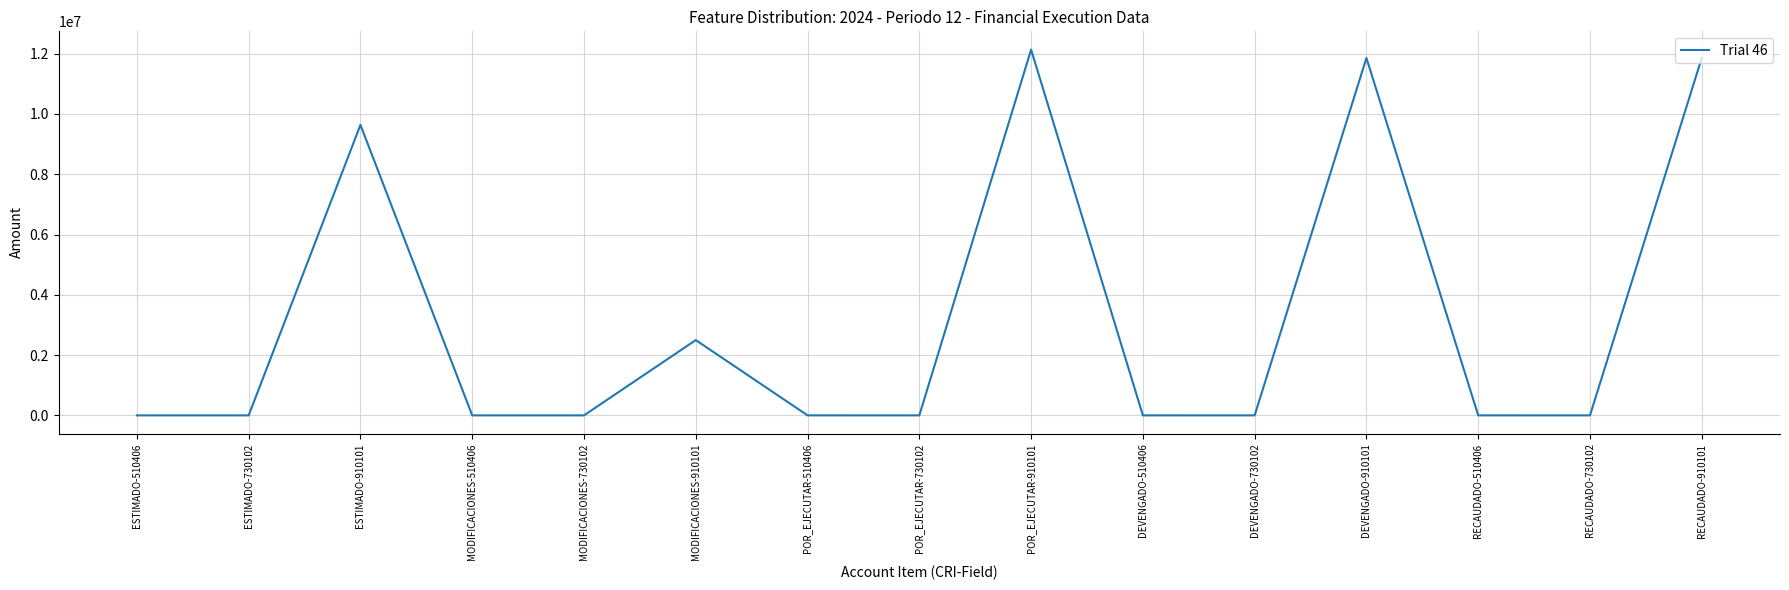

True or false: there are more than 1 points higher than both neighbors.

True